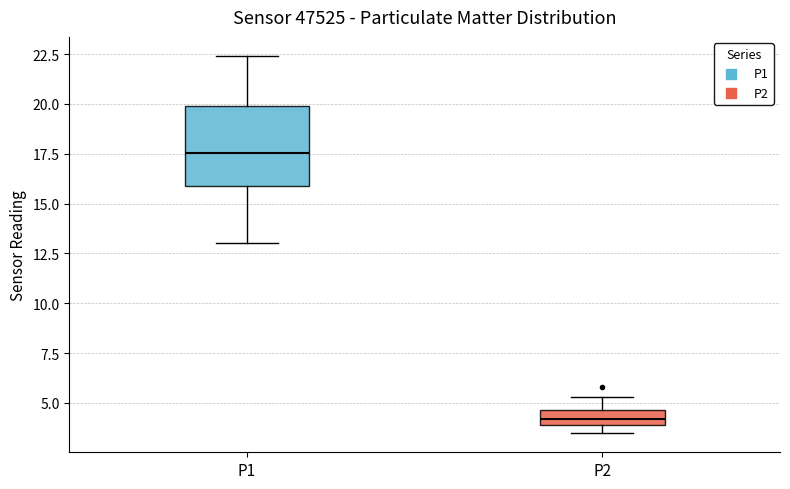

Which box has the highest median line?

P1